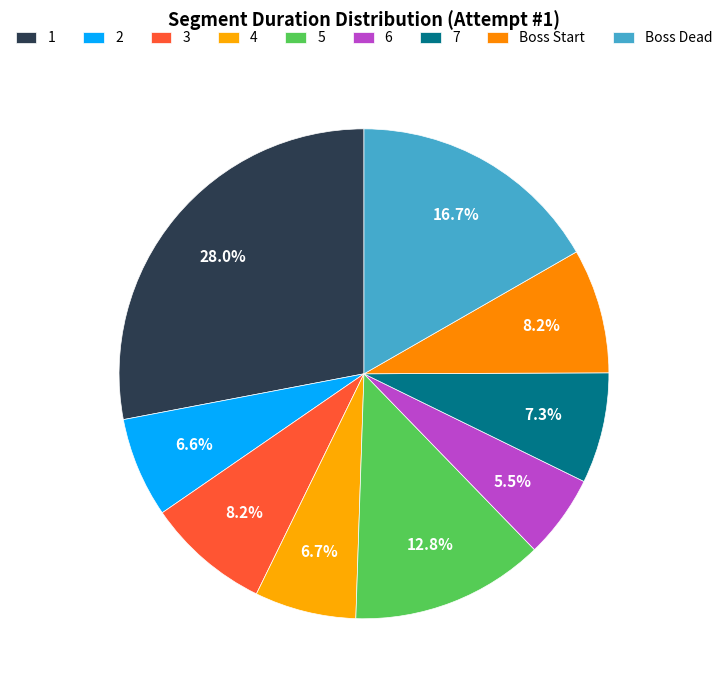

How many segments does this pie chart have?

9